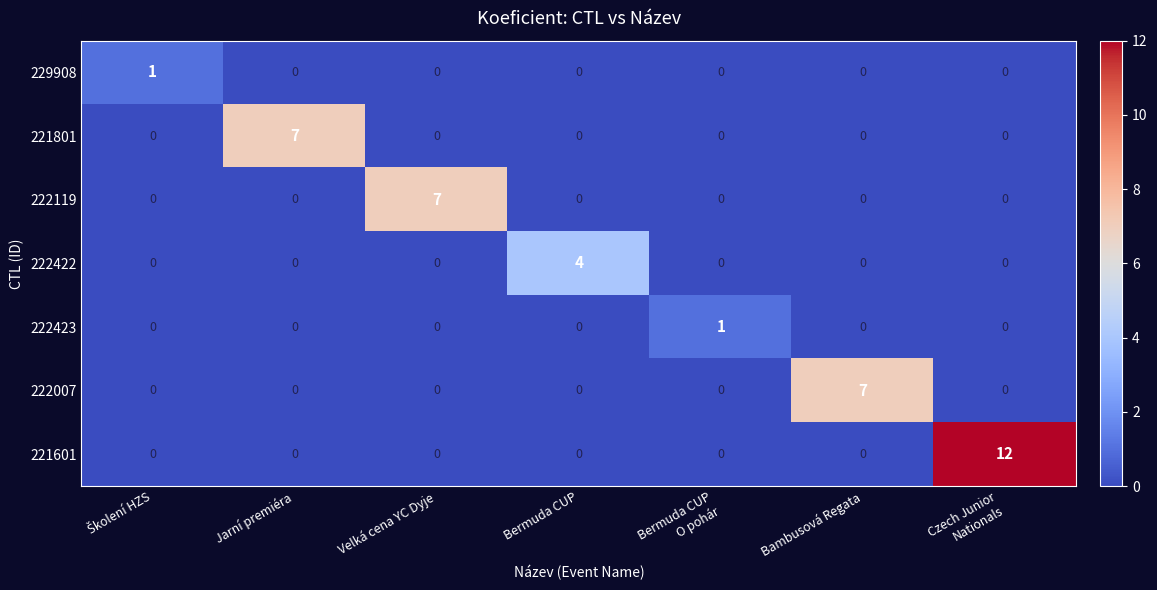

At how many categories does at least one series exceed 8?

1